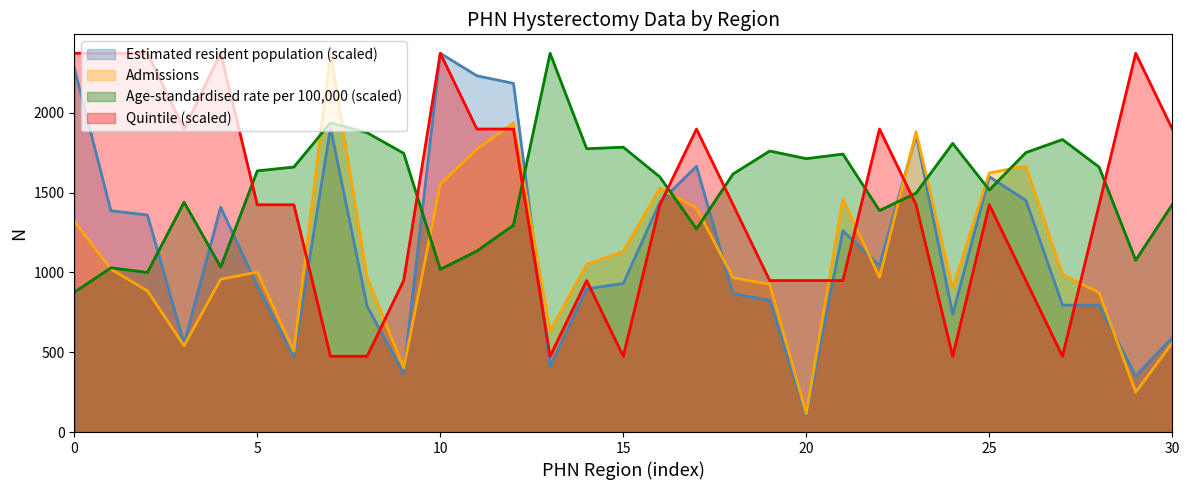

At which label is Age-standardised rate per 100,000 closest to 1624?

Gold Coast